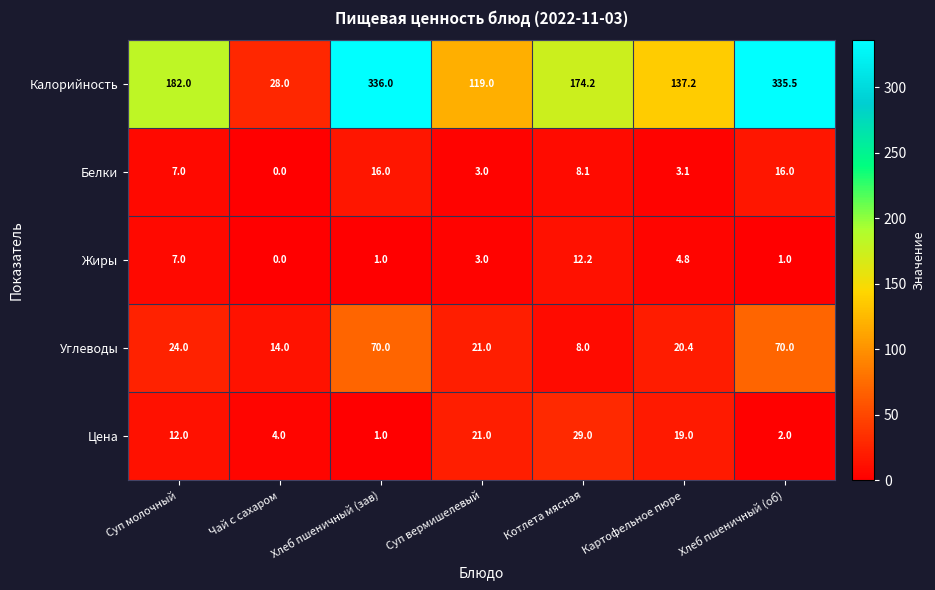

Is it true that Жиры equals 2.2 at Картофельное пюре?

False